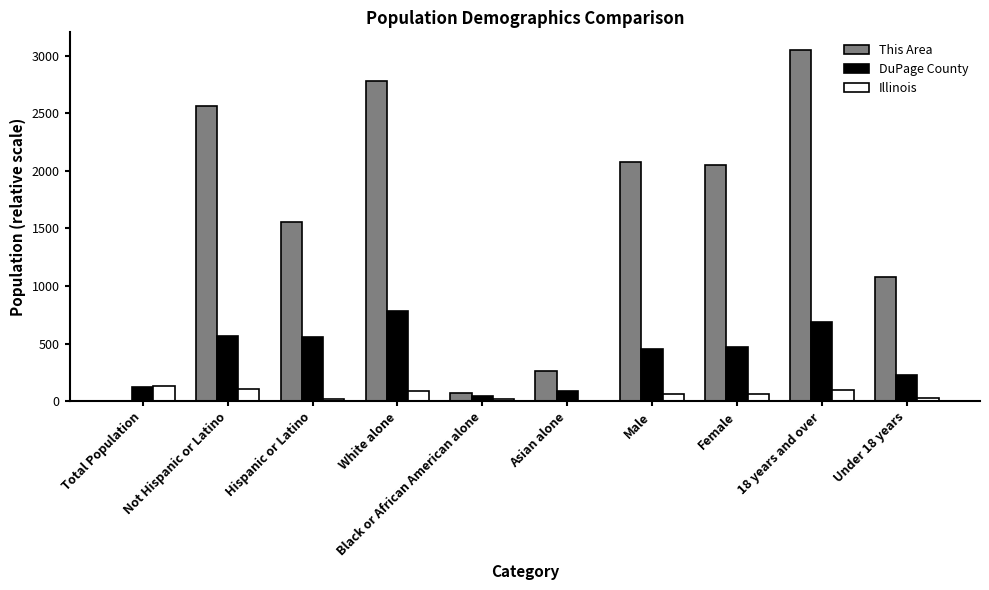

What is the sum of all Illinois values?

629.5